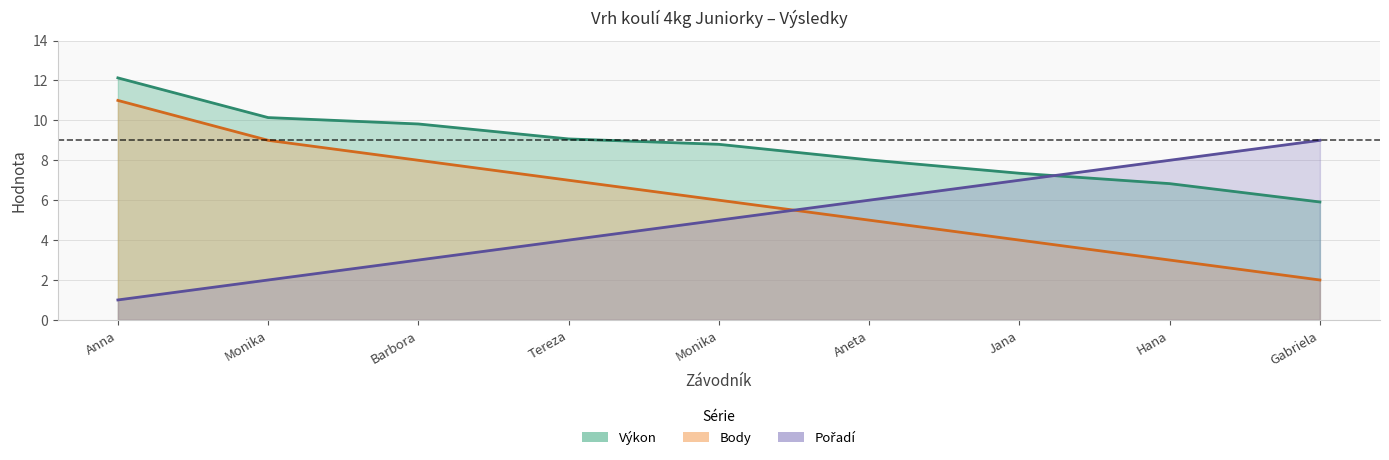

Rank the series at Barbora from highest to lowest value.

Výkon, Body, Pořadí